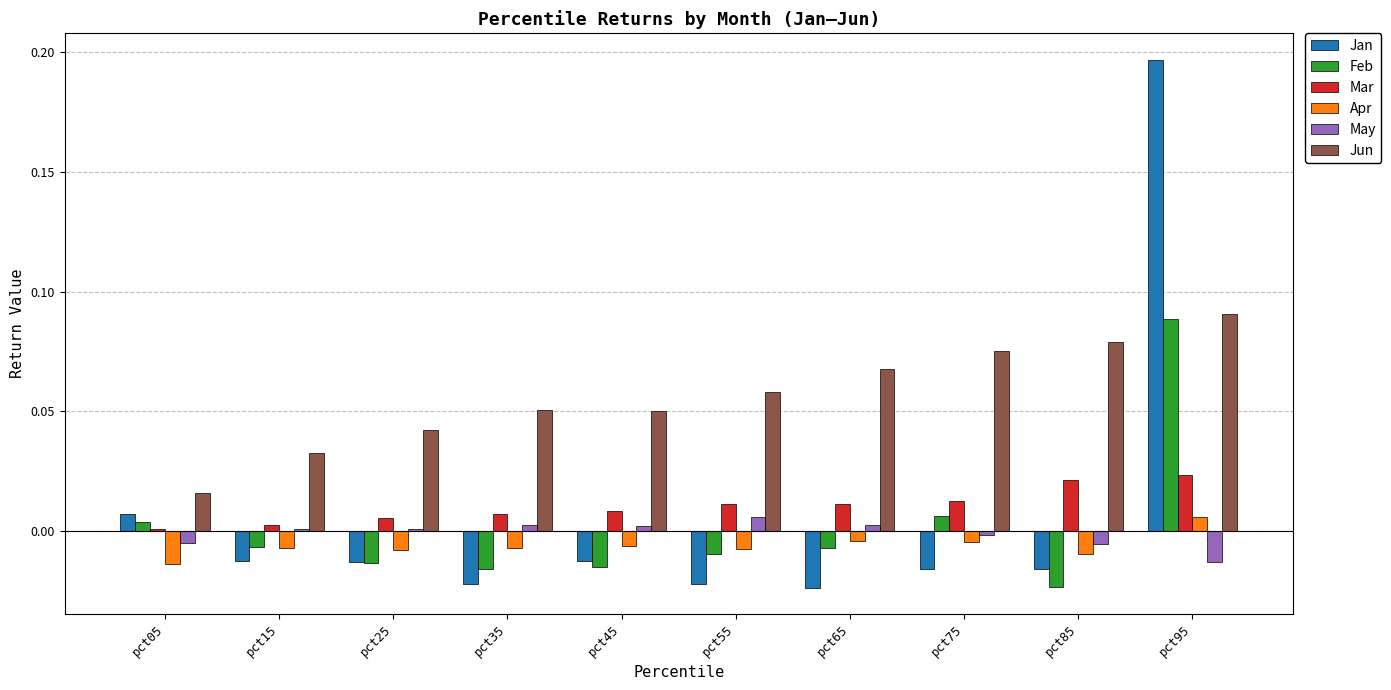

Is the value of Mar at pct65 greater than the value of Jan at pct35?

Yes